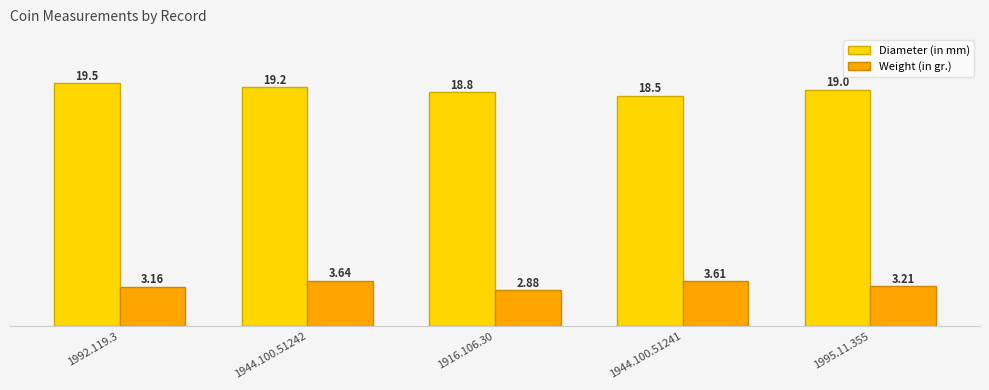

What are all the series names shown in the legend?

Diameter (in mm), Weight (in gr.)